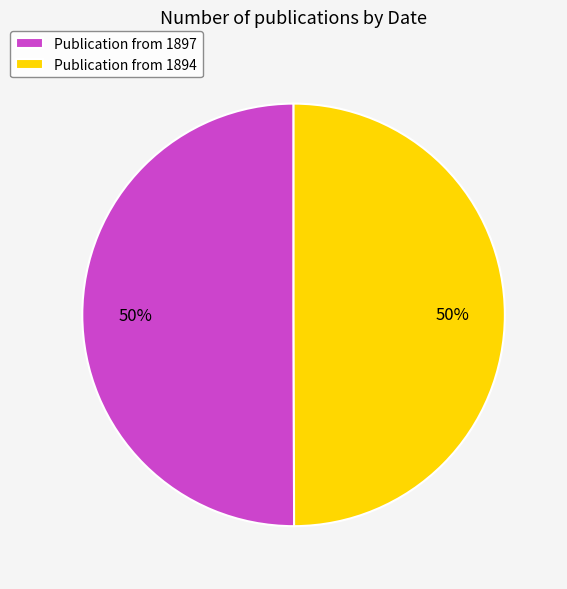

Combined, do Publication from 1894 and Publication from 1897 account for over 50%?

Yes